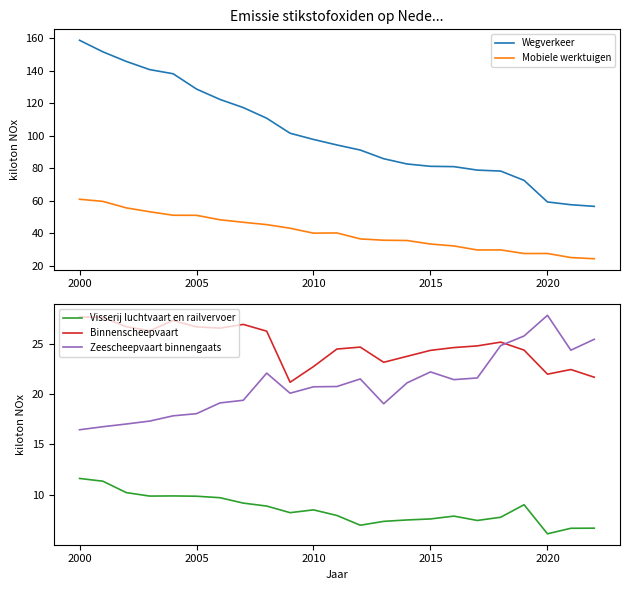

What are all the series names shown in the legend?

Wegverkeer, Mobiele werktuigen, Visserij luchtvaart en railvervoer, Binnenscheepvaart, Zeescheepvaart binnengaats